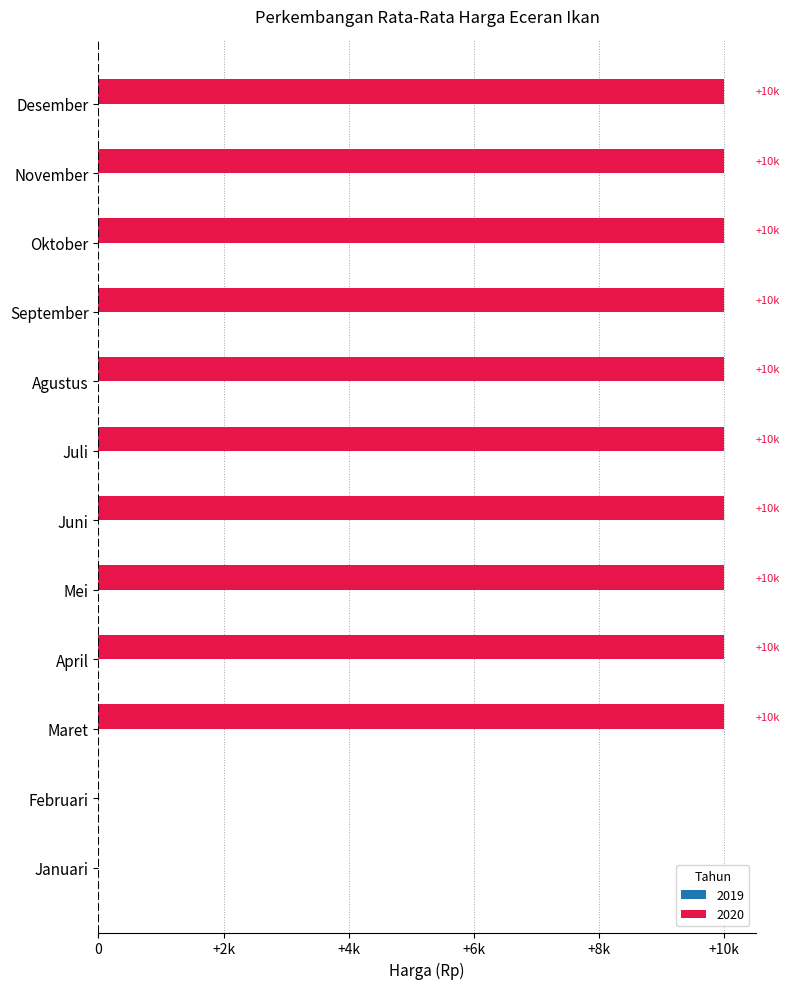

Are the bars horizontal?

Yes